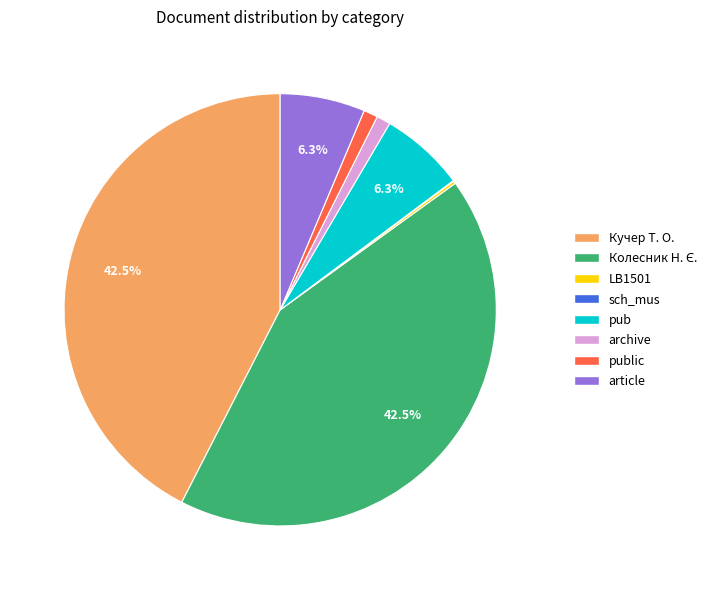

Does pub represent more than half of the total?

No